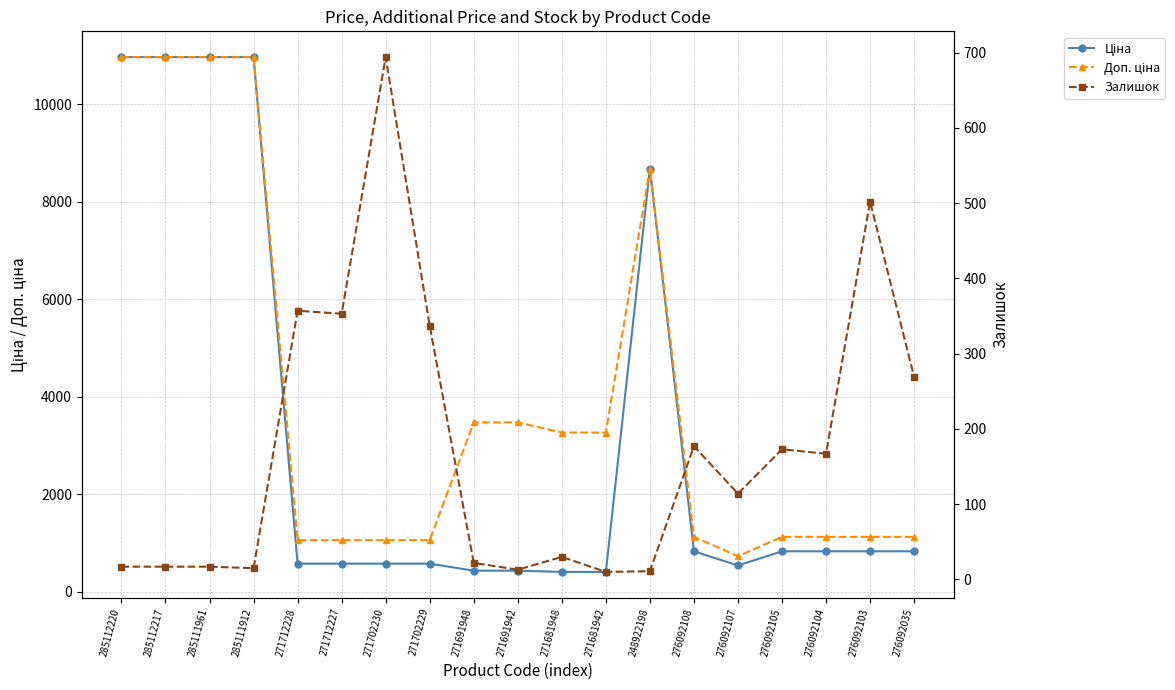

True or false: Ціна and Доп. ціна intersect in this chart.

False